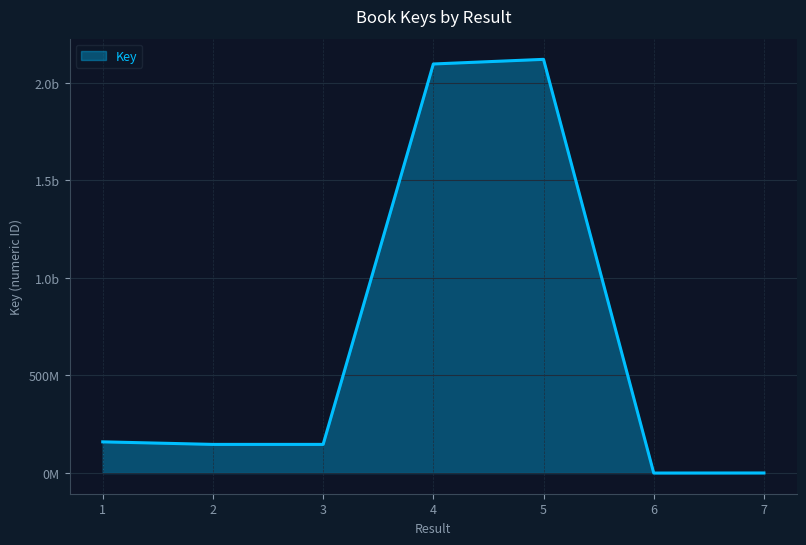

Reading left to right, extract all data points from this chart.

159840329	146718783	146720211	2095713027	2119435423	6098	321661